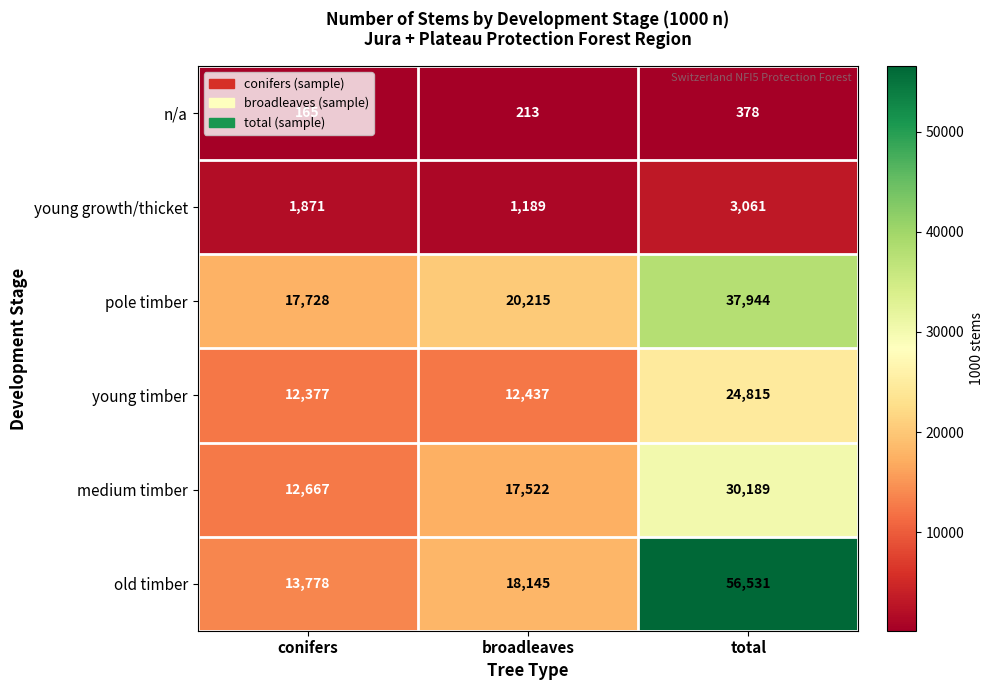

What is the minimum value shown in the chart?

165